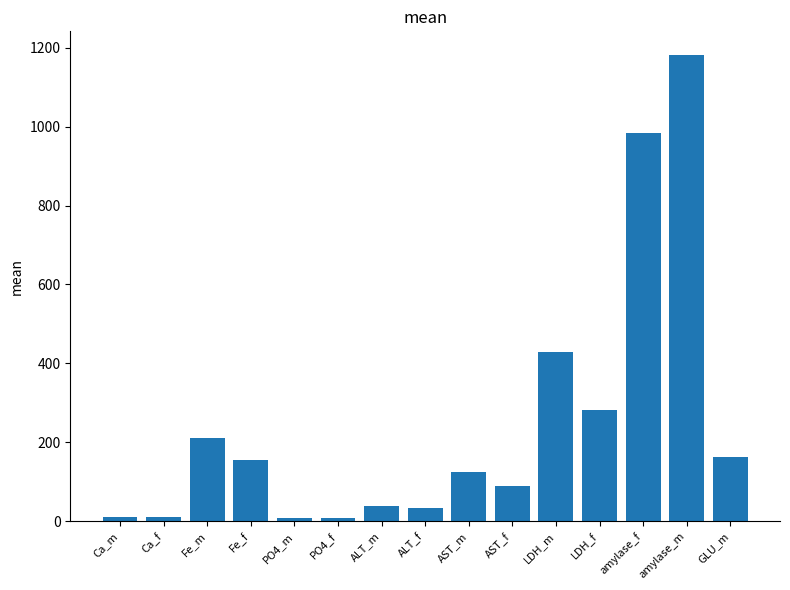

At which label does the data first exceed 124?

Fe_m